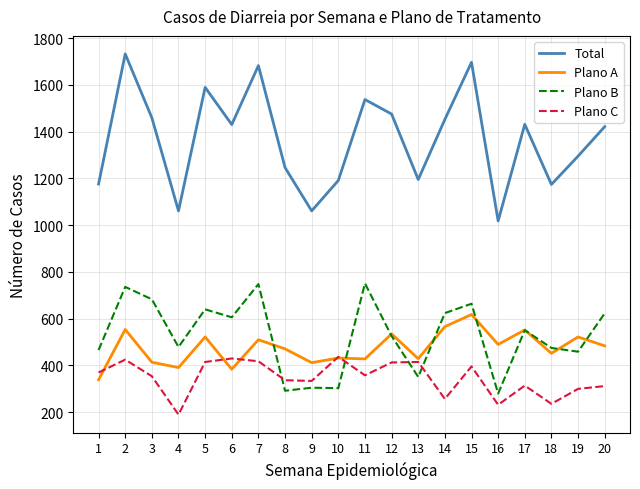

How many lines are shown in the chart?

4